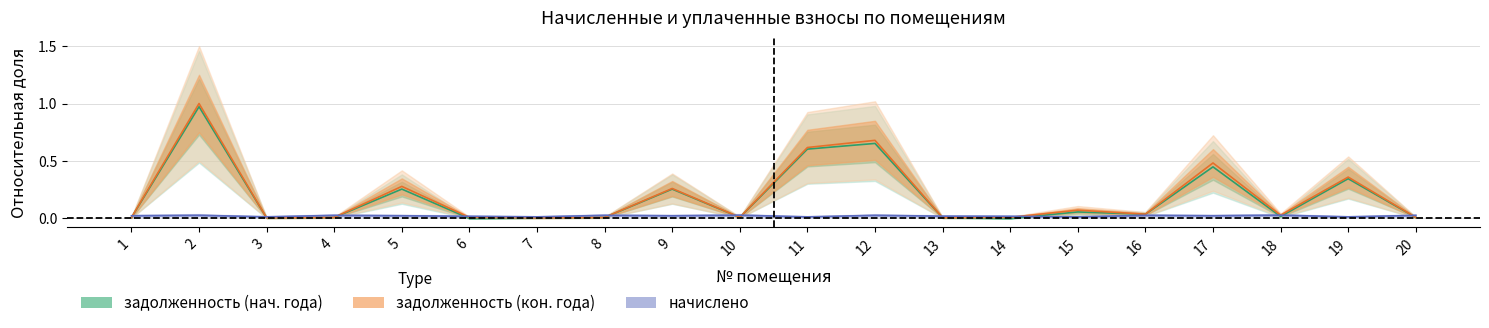

True or false: задолженность (col_1) and задолженность (col_6) intersect in this chart.

False